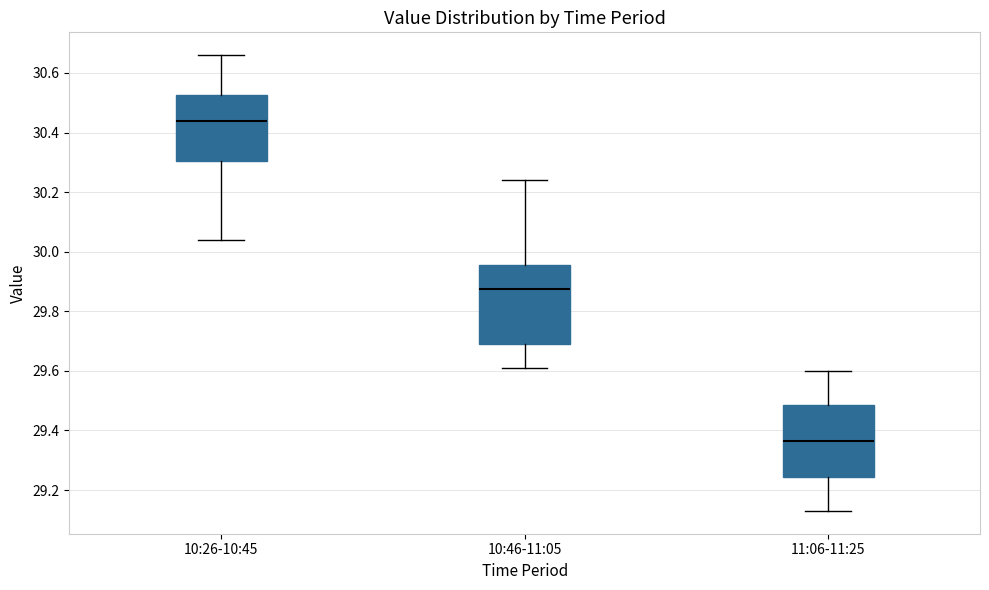

Reading left to right, read every box against the y-axis: the position of its median line, the range the box covers, and the ends of its whiskers. The values are not printed on the chart, so give them approximately, as read against the axis.

10:26-10:45: median 30.44, box 30.30 to 30.52, whiskers 30.04 to 30.66
10:46-11:05: median 29.88, box 29.70 to 29.96, whiskers 29.62 to 30.24
11:06-11:25: median 29.36, box 29.24 to 29.48, whiskers 29.14 to 29.60